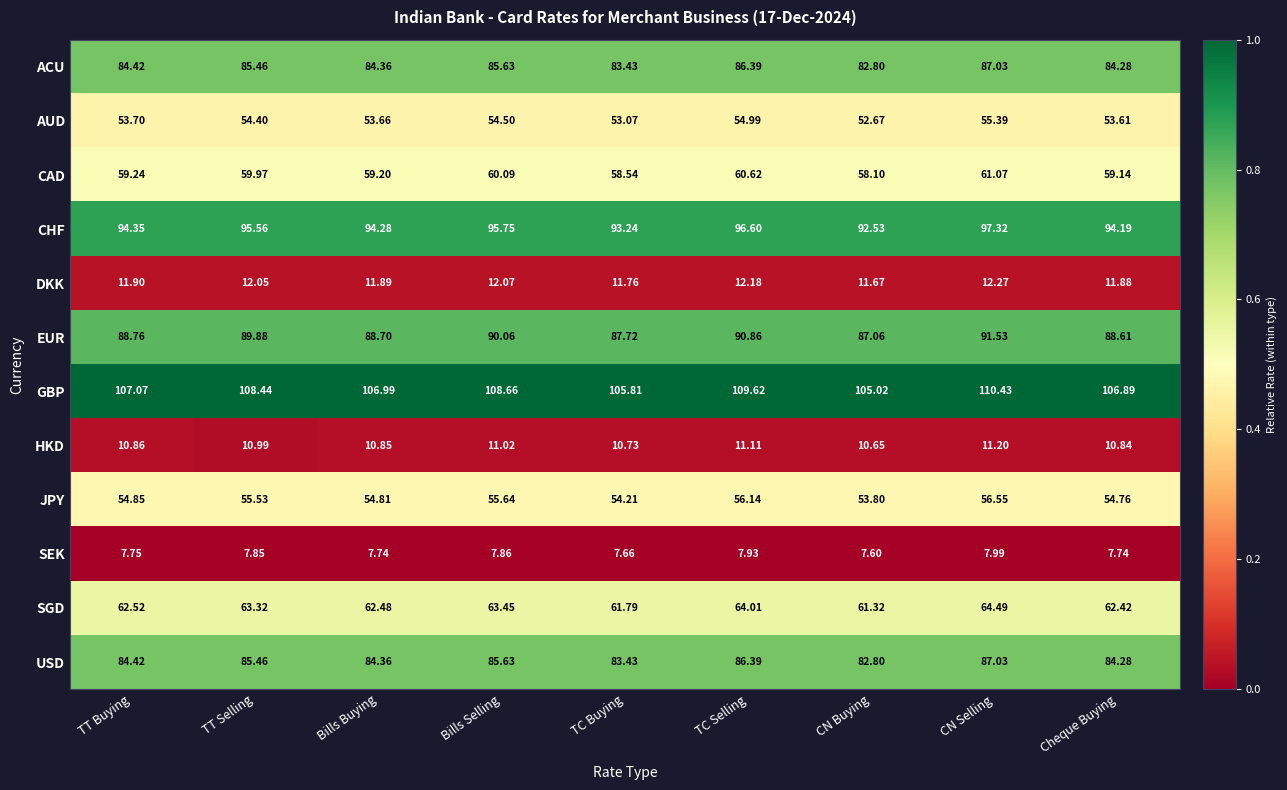

How many categories are shown in the chart?

9